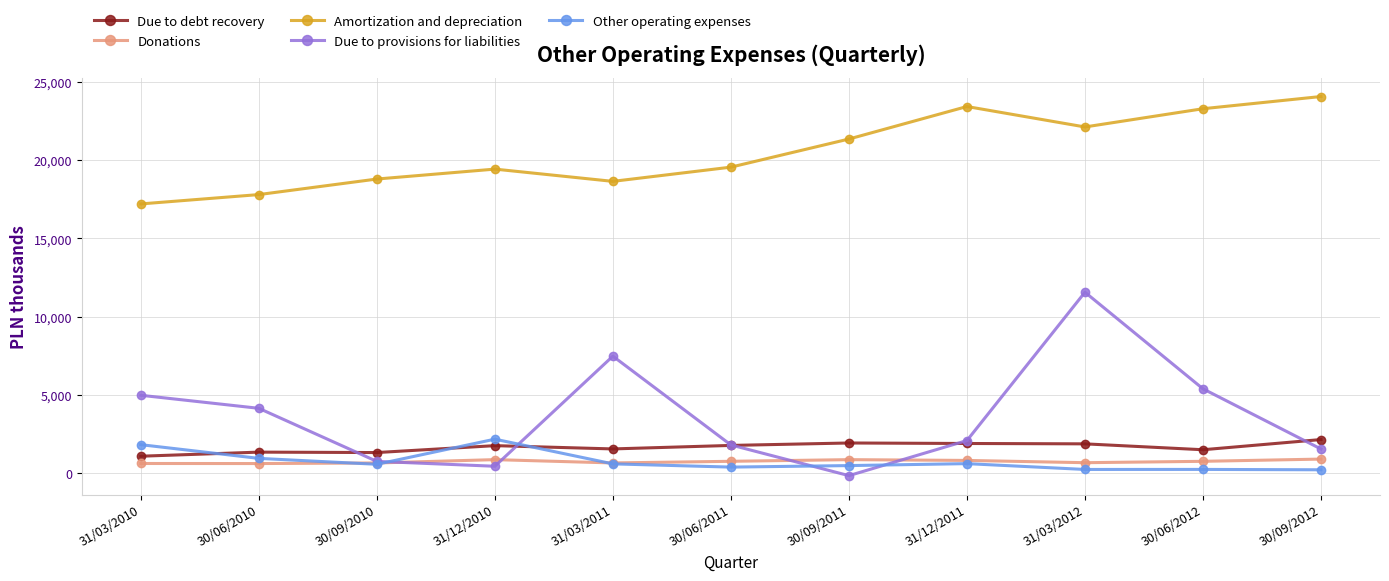

The value of Due to debt recovery at 31/12/2011 is 1875. True or false?

True